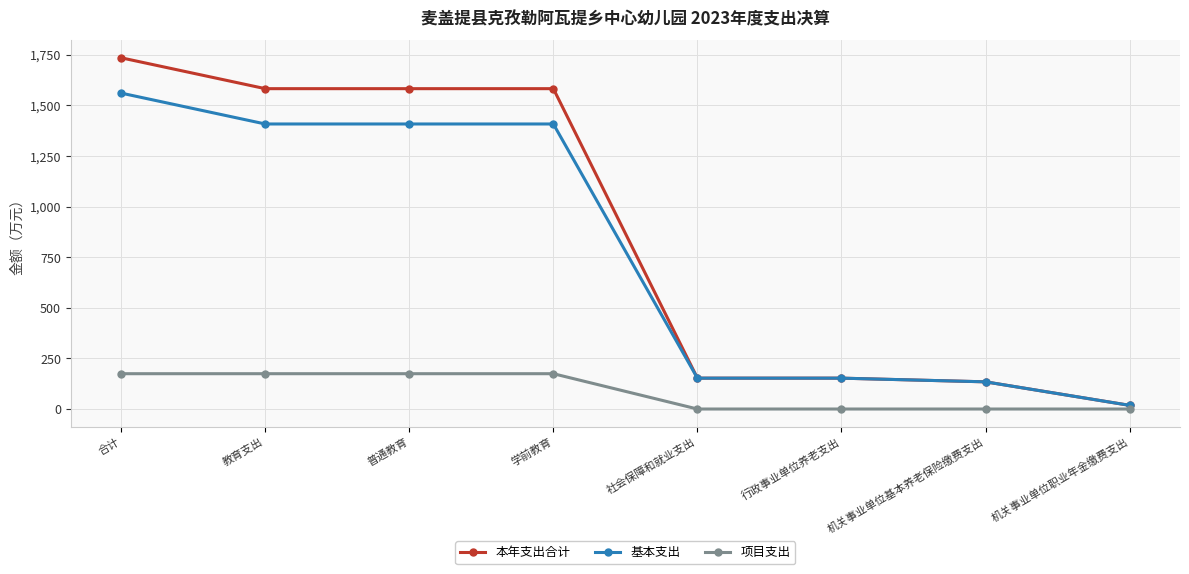

True or false: 项目支出 and 基本支出 cross at least once.

False